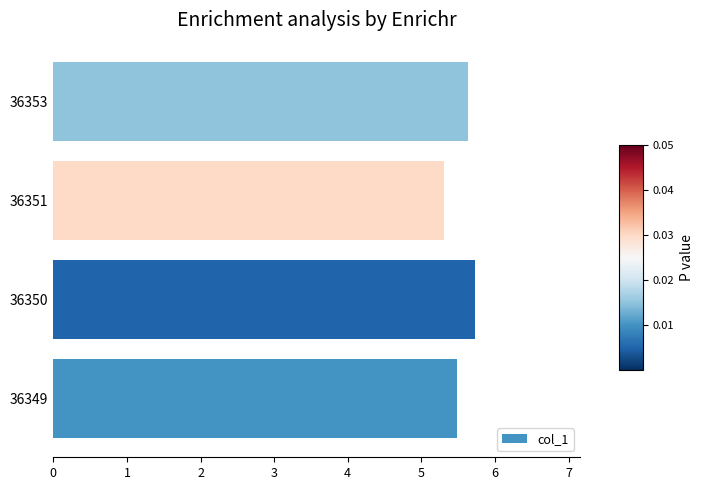

What is the greatest value displayed?

5.7